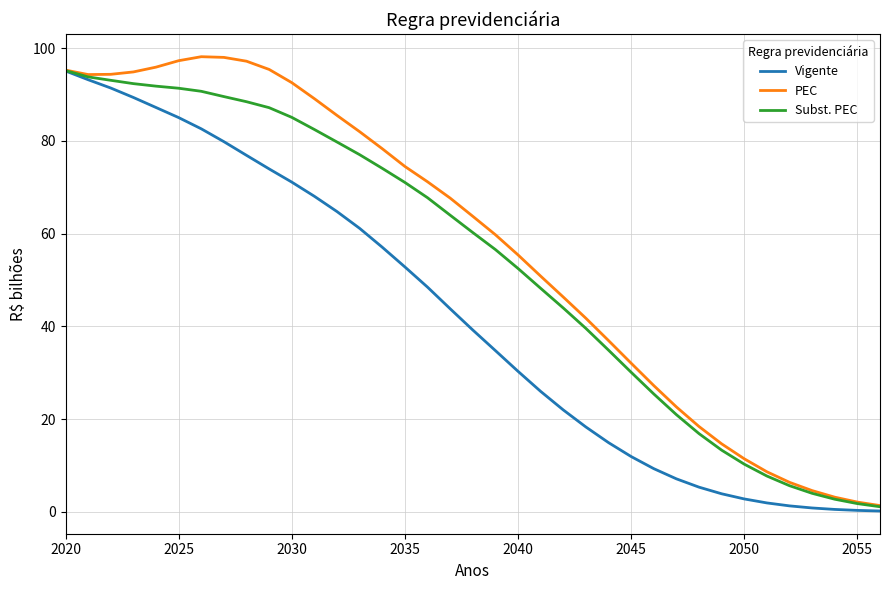

What is the greatest value displayed?

98.2